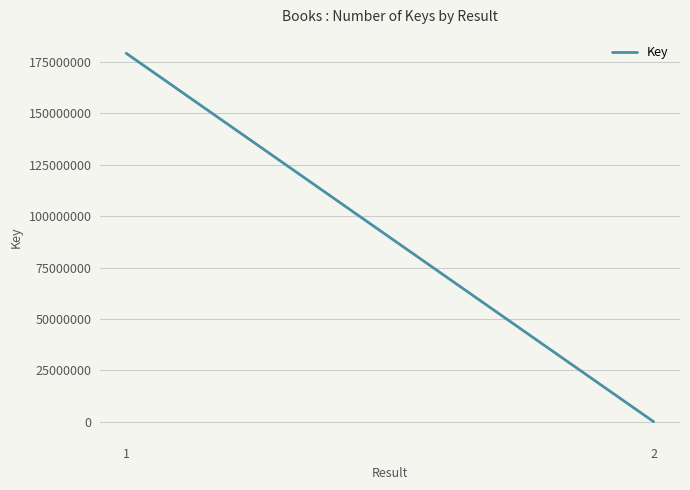

What is the average value?

89607723